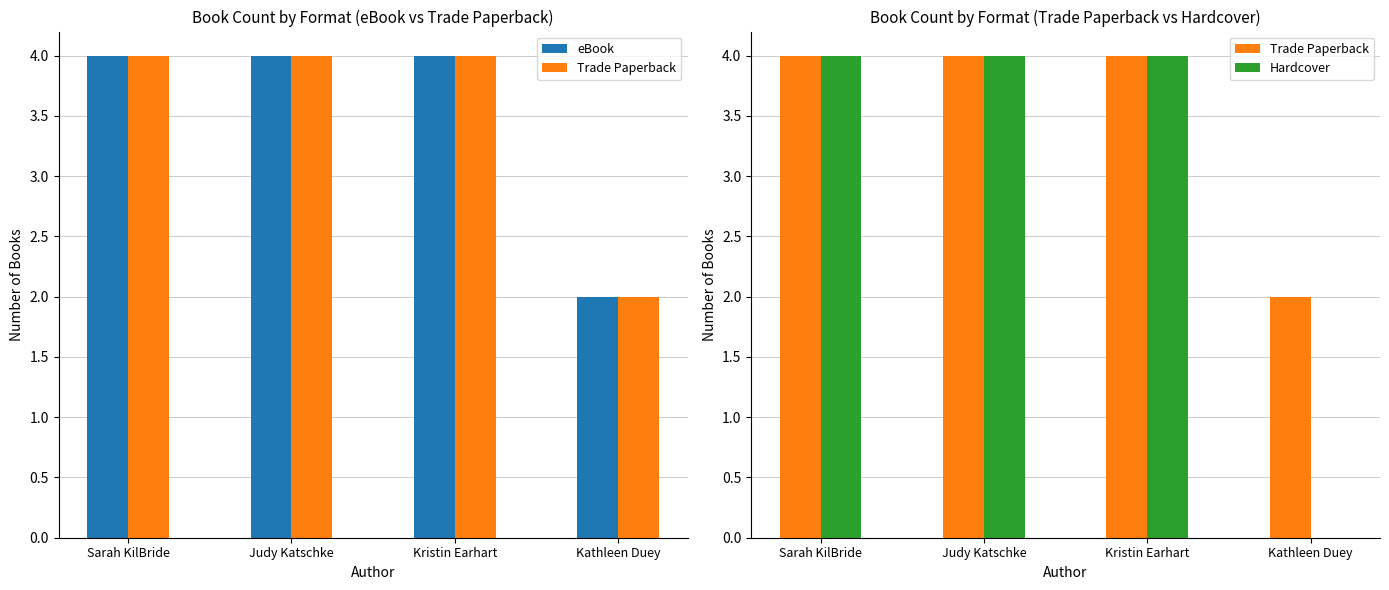

What is the total value across all series at Judy Katschke?

12